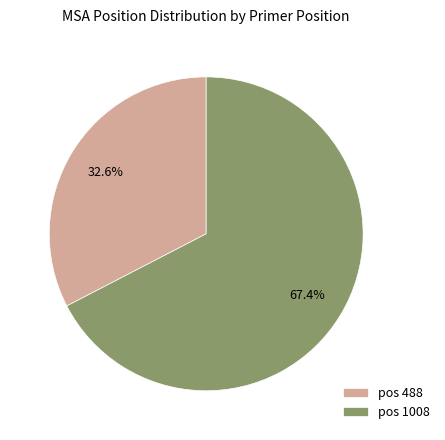

Which has a higher value, pos 488 or pos 1008?

pos 1008